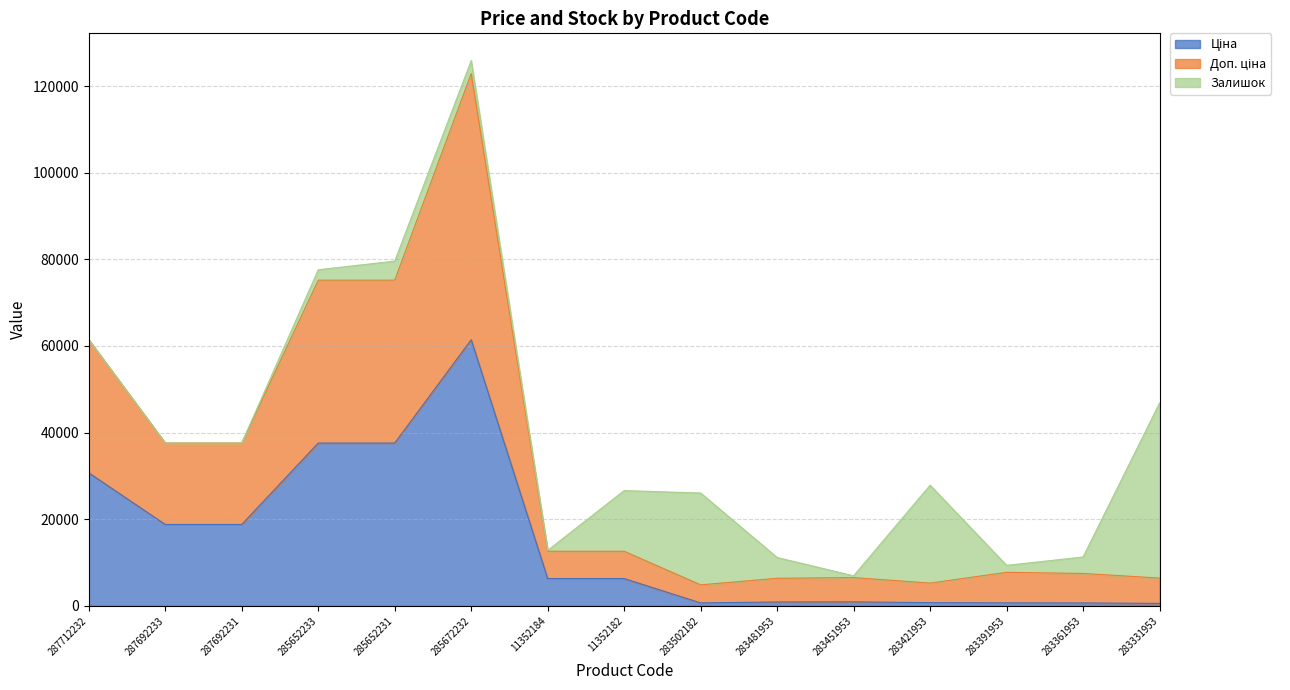

What is the total value across all series at 285672232?

125868.5